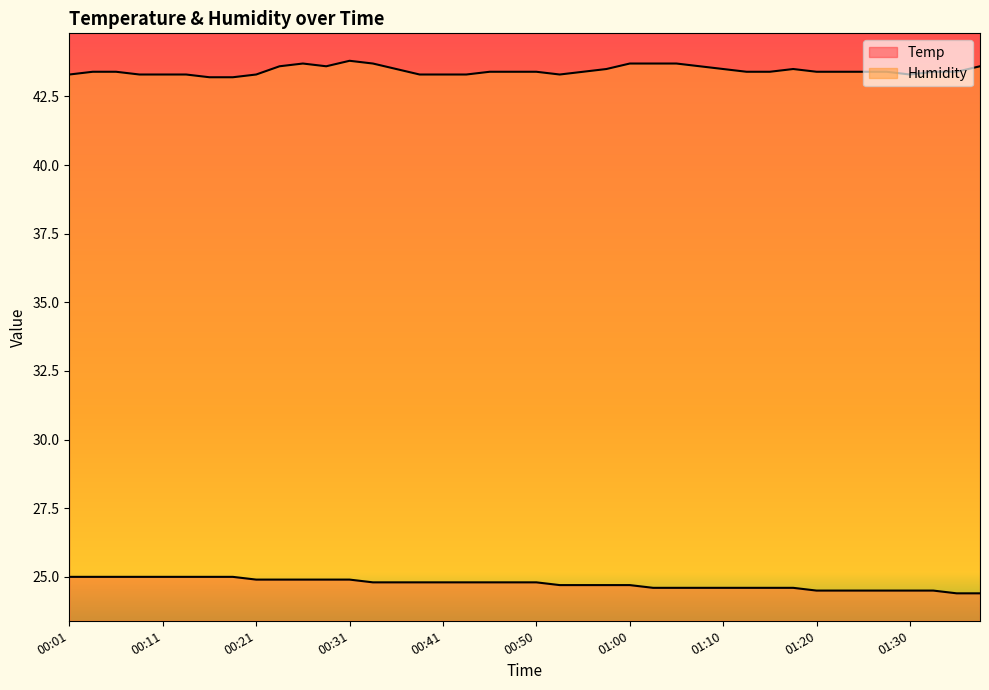

What is the label of the 29th point from the right?

00:29